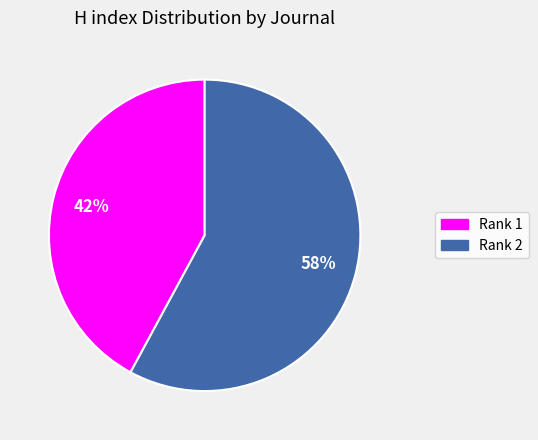

To the nearest percent, what is the difference between the largest and smallest slice percentages?

16%